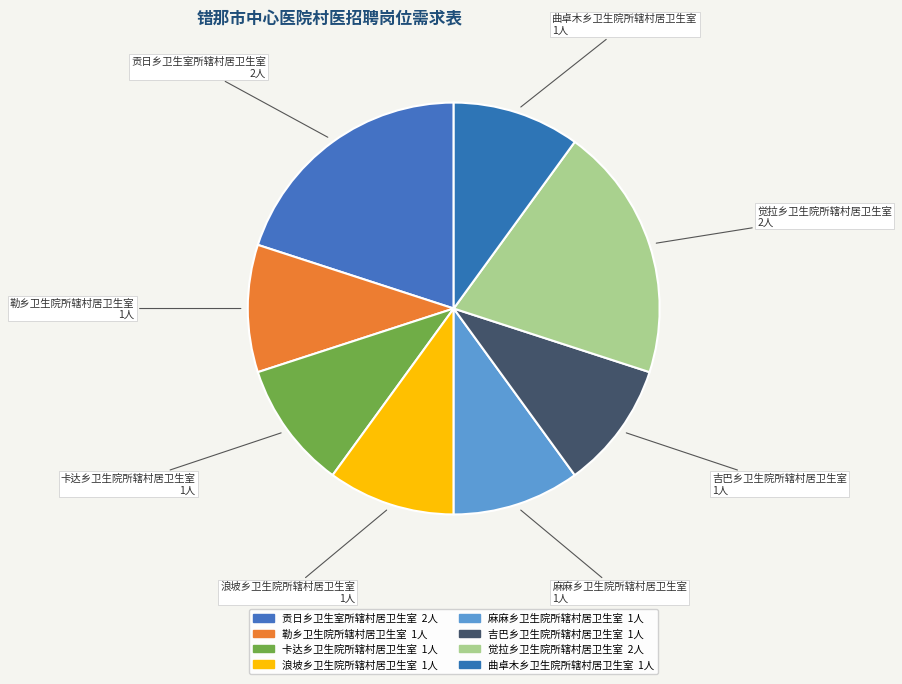

Does 浪坡乡卫生院所辖村居卫生室 represent more than half of the total?

No